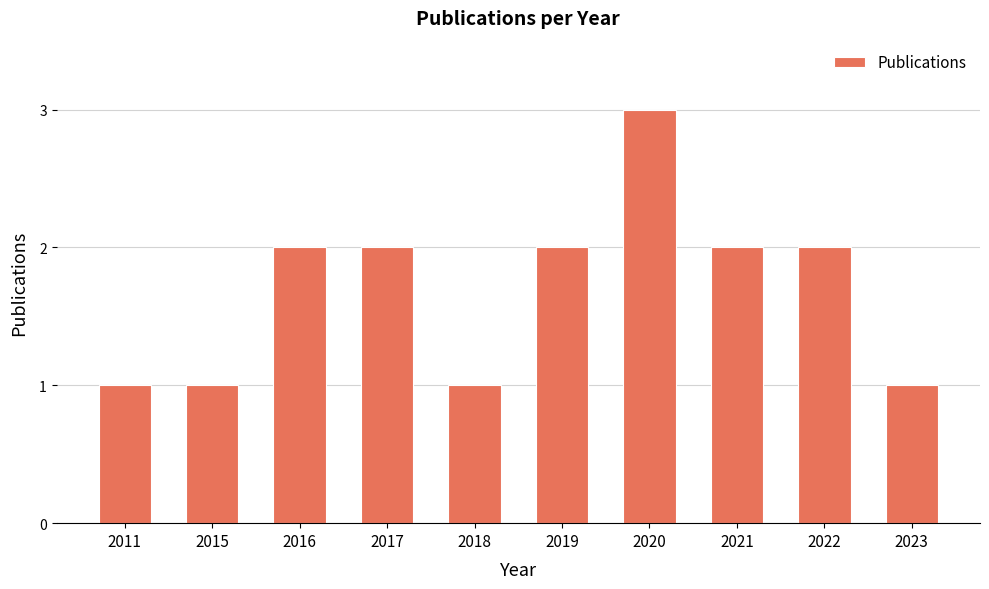

The value at 2016 is 1. True or false?

False